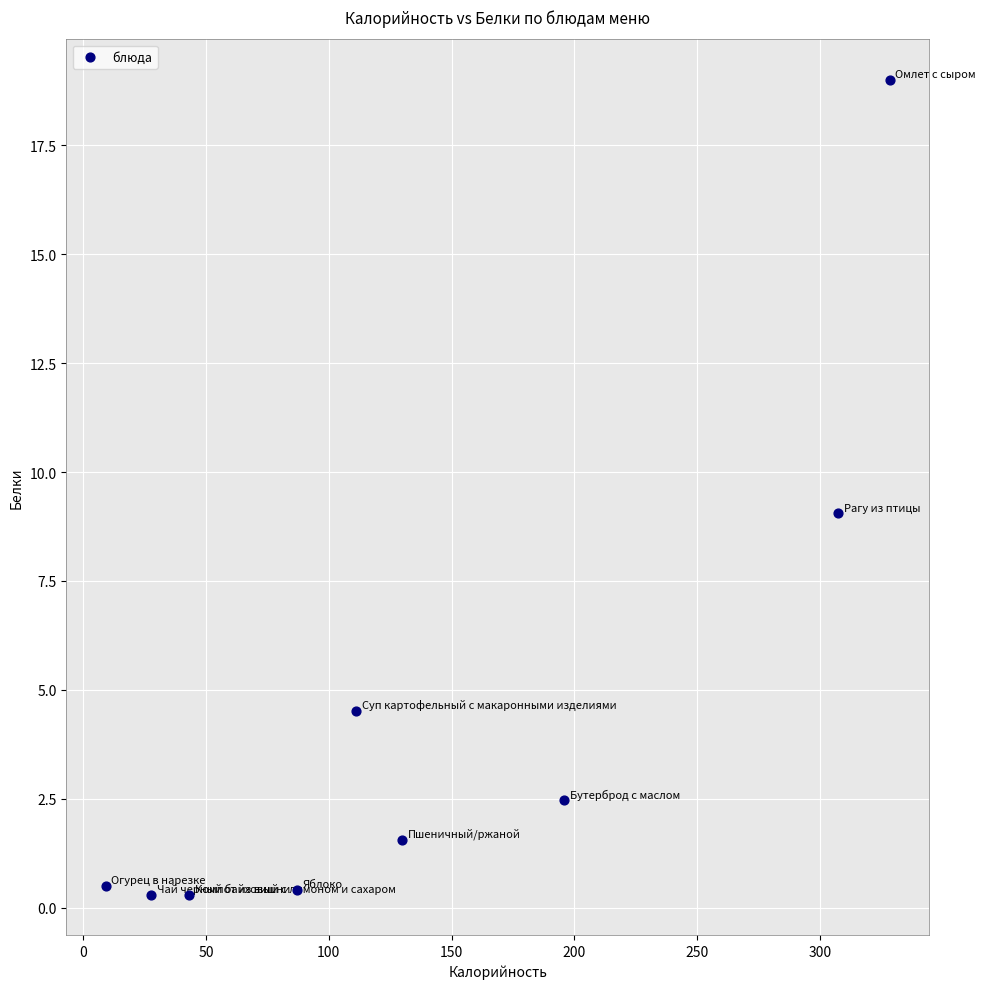

What is the average Y value?

4.2